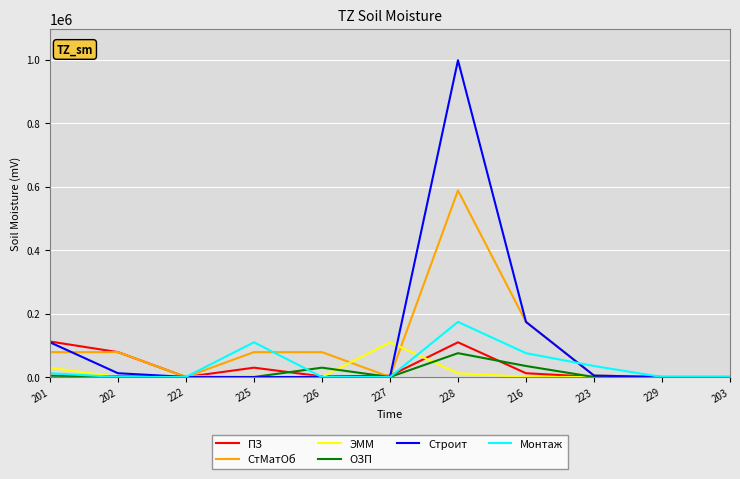

Does the chart display data point markers on the line(s)?

No